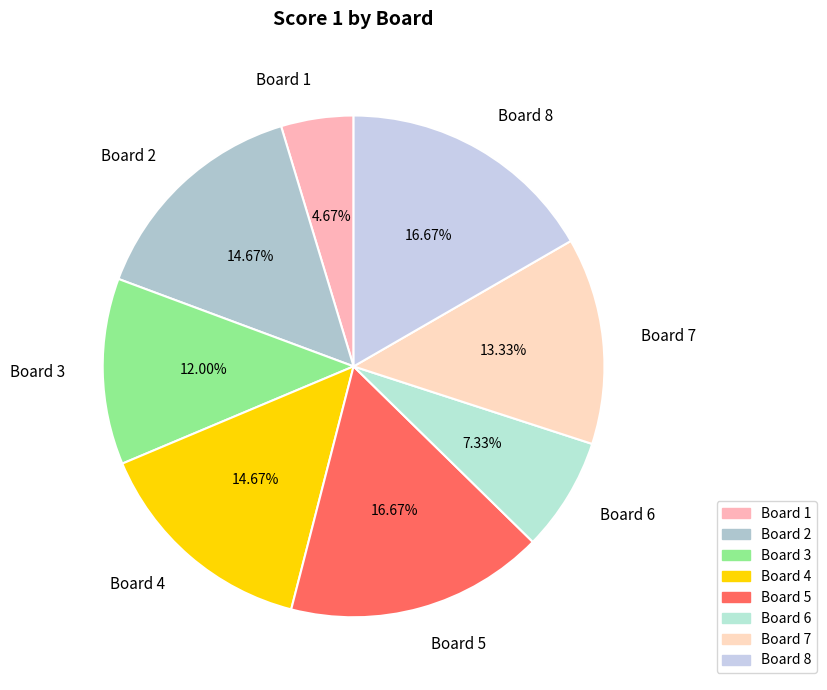

Is the sum of Board 3 and Board 8 greater than half?

No